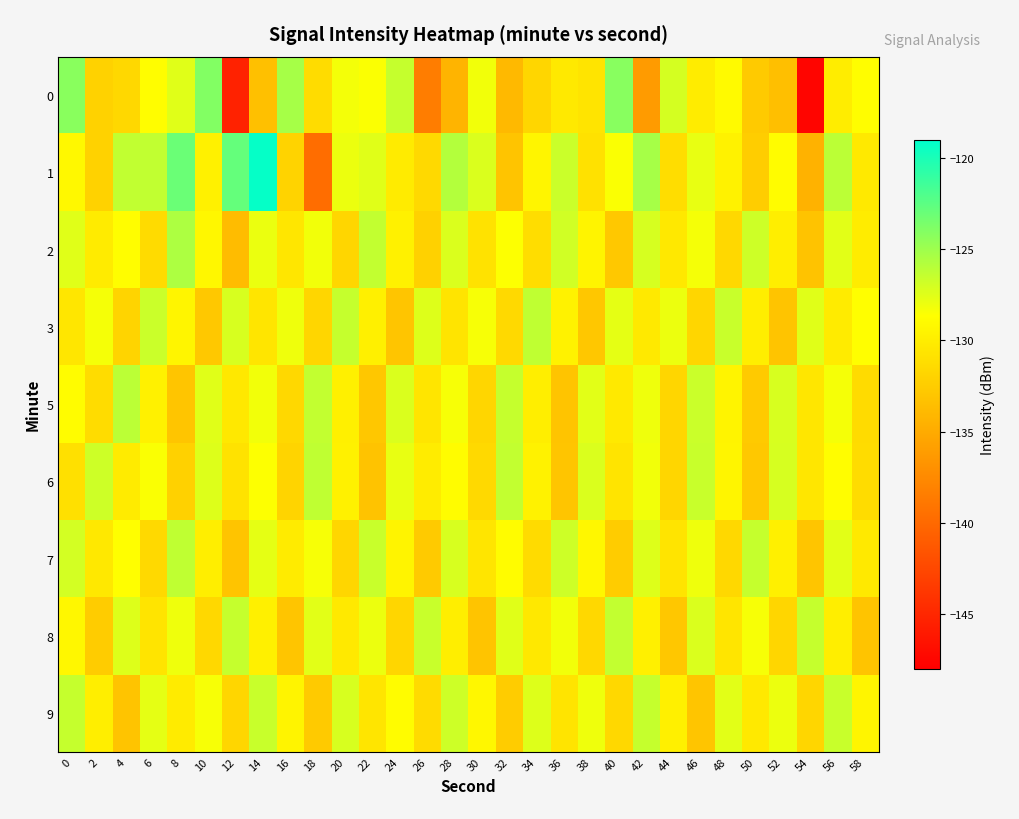

Reading right to left, what are all the values shown in this chart?

0: 58=-128.7	56=-130.0	54=-147.5	52=-133.5	50=-132.6	48=-129.0	46=-130.1	44=-127.1	42=-136.2	40=-124.2	38=-130.7	36=-130.3	34=-131.7	32=-134.0	30=-128.2	28=-134.3	26=-138.5	24=-126.5	22=-128.5	20=-128.3	18=-131.3	16=-125.3	14=-133.4	12=-145.4	10=-124.0	8=-127.5	6=-128.8	4=-131.6	2=-132.0	0=-124.2
1: 58=-130.3	56=-126.1	54=-134.5	52=-128.9	50=-132.4	48=-129.6	46=-127.8	44=-131.2	42=-125.3	40=-128.5	38=-130.9	36=-126.7	34=-129.4	32=-133.1	30=-127.3	28=-125.8	26=-131.5	24=-130.2	22=-127.5	20=-128.0	18=-139.7	16=-132.0	14=-119.3	12=-122.8	10=-129.7	8=-123.0	6=-126.3	4=-126.3	2=-132.1	0=-129.2
2: 58=-130.1	56=-127.6	54=-133.2	52=-129.9	50=-126.8	48=-131.6	46=-128.3	44=-130.4	42=-127.1	40=-132.8	38=-129.5	36=-126.9	34=-131.2	32=-128.6	30=-130.8	28=-127.3	26=-132.1	24=-129.7	22=-126.4	20=-131.8	18=-128.2	16=-130.5	14=-127.9	12=-133.7	10=-129.3	8=-125.6	6=-131.4	4=-128.8	2=-130.2	0=-127.5
3: 58=-128.7	56=-130.2	54=-127.5	52=-133.1	50=-129.9	48=-126.6	46=-131.8	44=-128.0	42=-130.3	40=-127.7	38=-132.9	36=-129.6	34=-126.3	32=-131.5	30=-128.4	28=-130.7	26=-127.4	24=-133.0	22=-129.8	20=-126.5	18=-131.7	16=-128.1	14=-130.6	12=-127.2	10=-132.8	8=-129.4	6=-126.7	4=-131.9	2=-128.3	0=-130.5
5: 58=-131.4	56=-128.3	54=-130.5	52=-127.2	50=-132.7	48=-129.5	46=-126.7	44=-131.8	42=-128.1	40=-130.3	38=-127.6	36=-133.1	34=-129.9	32=-126.5	30=-131.7	28=-128.4	26=-130.6	24=-127.3	22=-132.9	20=-129.8	18=-126.4	16=-131.6	14=-128.2	12=-130.4	10=-127.5	8=-133.0	6=-129.7	4=-126.1	2=-131.3	0=-128.9
6: 58=-131.3	56=-128.8	54=-130.5	52=-127.1	50=-132.8	48=-129.4	46=-126.6	44=-131.8	42=-128.2	40=-130.7	38=-127.3	36=-133.0	34=-129.6	32=-126.4	30=-131.5	28=-128.9	26=-130.1	24=-127.8	22=-133.2	20=-129.7	18=-126.3	16=-131.9	14=-128.6	12=-130.8	10=-127.4	8=-132.1	6=-128.5	4=-130.2	2=-126.8	0=-131.0
7: 58=-130.3	56=-127.6	54=-133.0	52=-129.8	50=-126.5	48=-131.6	46=-128.1	44=-130.7	42=-127.4	40=-132.5	38=-129.3	36=-126.8	34=-131.4	32=-128.9	30=-130.6	28=-127.2	26=-132.7	24=-129.5	22=-126.6	20=-131.8	18=-128.4	16=-130.2	14=-127.7	12=-133.1	10=-129.9	8=-126.3	6=-131.5	4=-128.7	2=-130.4	0=-127.0
8: 58=-133.1	56=-129.9	54=-126.5	52=-131.7	50=-128.4	48=-130.6	46=-127.3	44=-132.9	42=-129.8	40=-126.4	38=-131.6	36=-128.2	34=-130.4	32=-127.5	30=-133.1	28=-129.9	26=-126.6	24=-131.7	22=-128.0	20=-130.3	18=-127.6	16=-133.0	14=-129.8	12=-126.5	10=-131.6	8=-128.1	6=-130.7	4=-127.4	2=-132.5	0=-129.3
9: 58=-129.4	56=-126.6	54=-131.7	52=-128.0	50=-130.3	48=-127.6	46=-133.0	44=-129.8	42=-126.5	40=-131.6	38=-128.1	36=-130.7	34=-127.4	32=-132.5	30=-129.3	28=-126.8	26=-131.4	24=-128.9	22=-130.6	20=-127.2	18=-132.7	16=-129.5	14=-126.6	12=-131.8	10=-128.4	8=-130.2	6=-127.7	4=-133.1	2=-129.9	0=-126.5